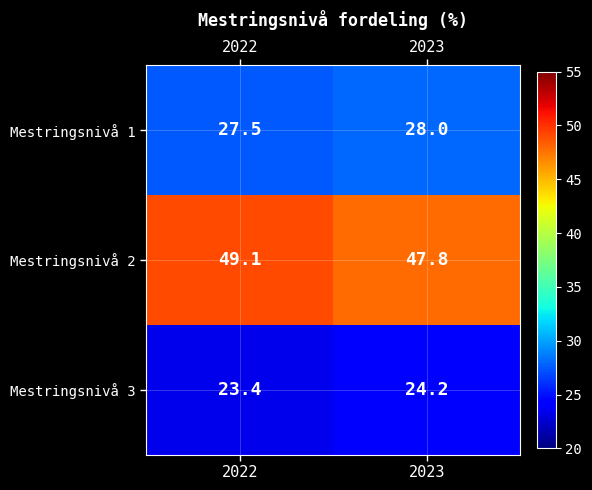

What is the minimum value shown in the chart?

23.4